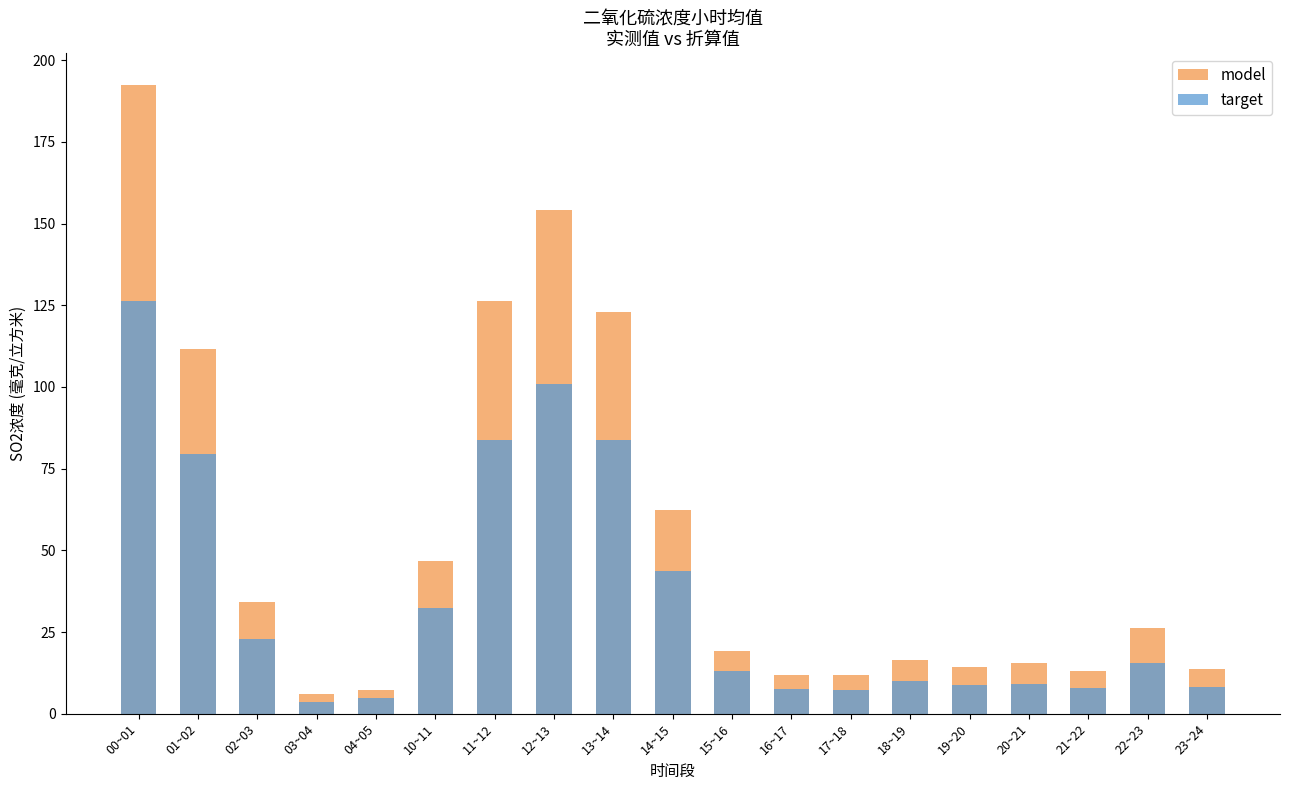

What is the label of the 11th bar from the left?

15~16